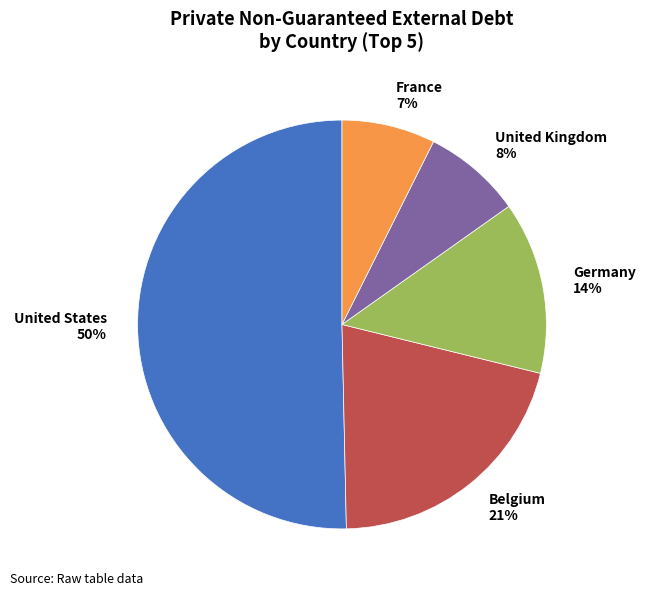

To the nearest percent, what is the combined percentage of United Kingdom and France?

15%